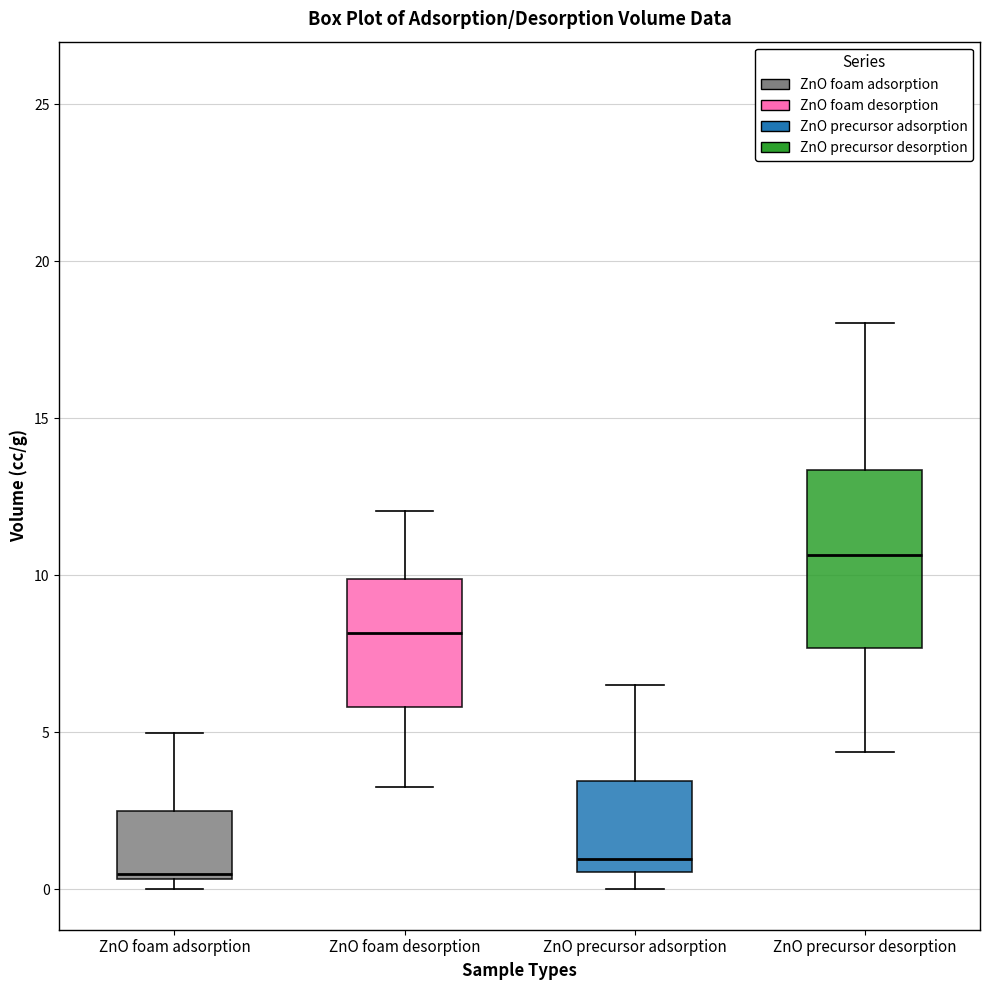

Where does the upper whisker of the box for ZnO precursor desorption end on the y-axis? The values are not printed on the chart, so give them approximately, as read against the axis.

18.0